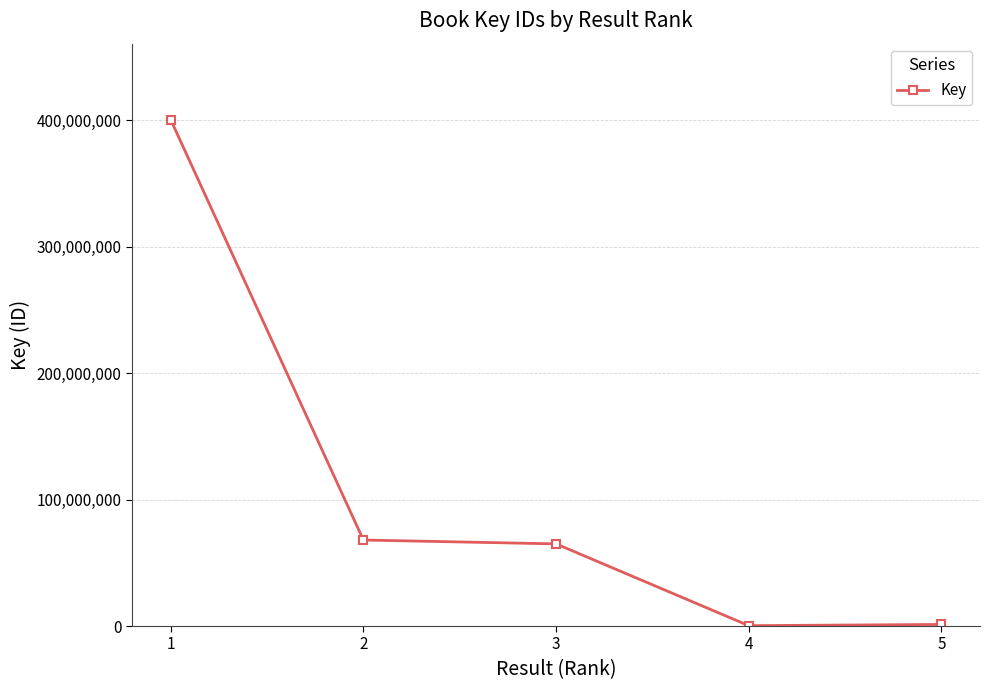

The chart shows a value of 64939457 at 3. True or false?

True